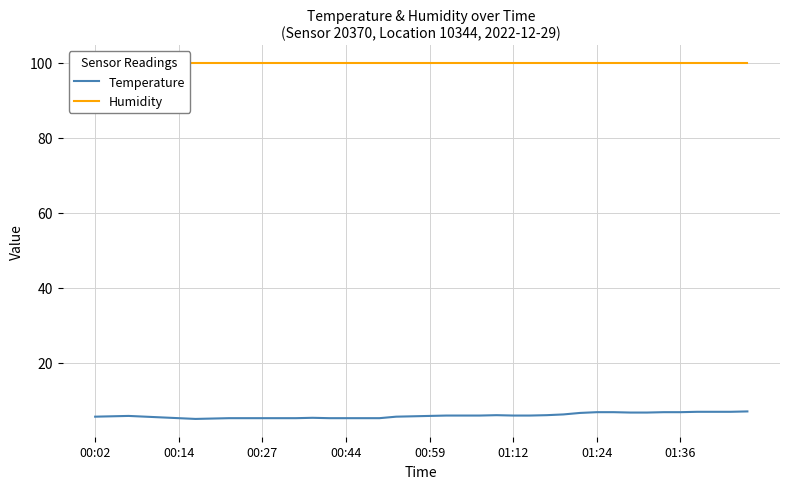

What is the lowest value of the Temperature series?

5.0